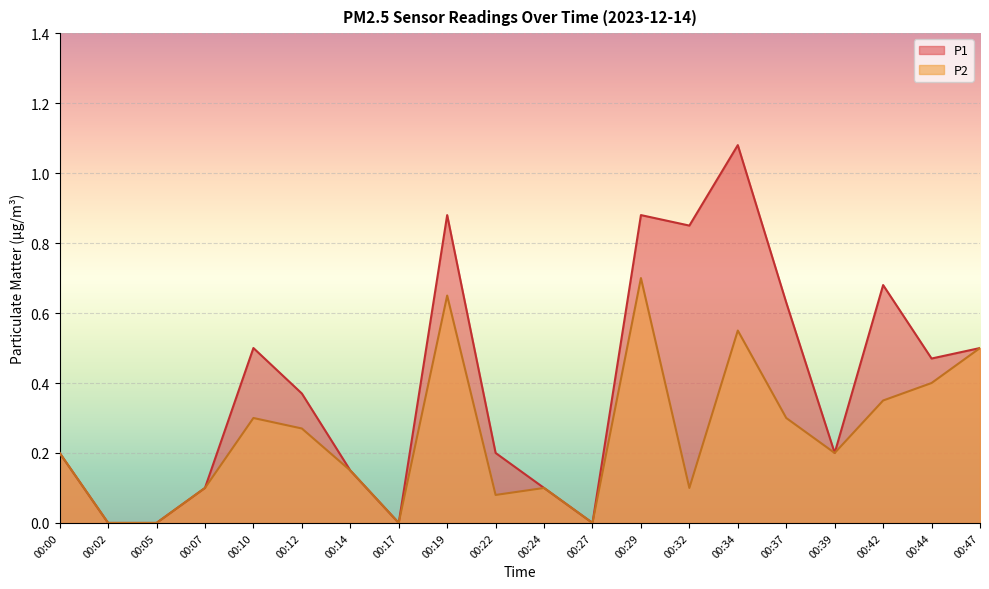

Reading left to right, what are all the values shown in this chart?

P1: 0.2	0.0	0.0	0.1	0.5	0.4	0.1	0.0	0.9	0.2	0.1	0.0	0.9	0.8	1.1	0.6	0.2	0.7	0.5	0.5
P2: 0.2	0.0	0.0	0.1	0.3	0.3	0.1	0.0	0.7	0.1	0.1	0.0	0.7	0.1	0.6	0.3	0.2	0.3	0.4	0.5